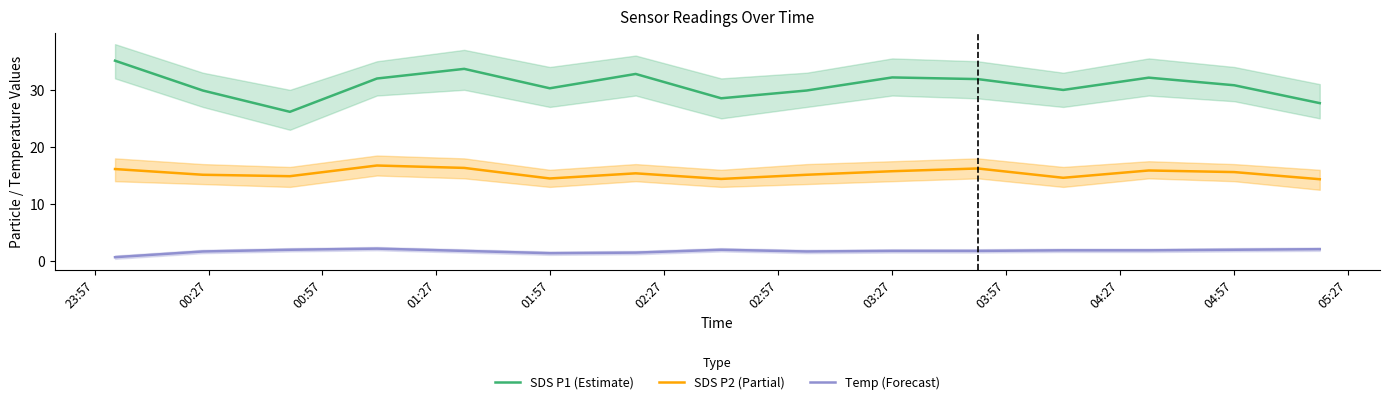

What are all the series names shown in the legend?

SDS P1 (Estimate), SDS P2 (Partial), Temp (Forecast)